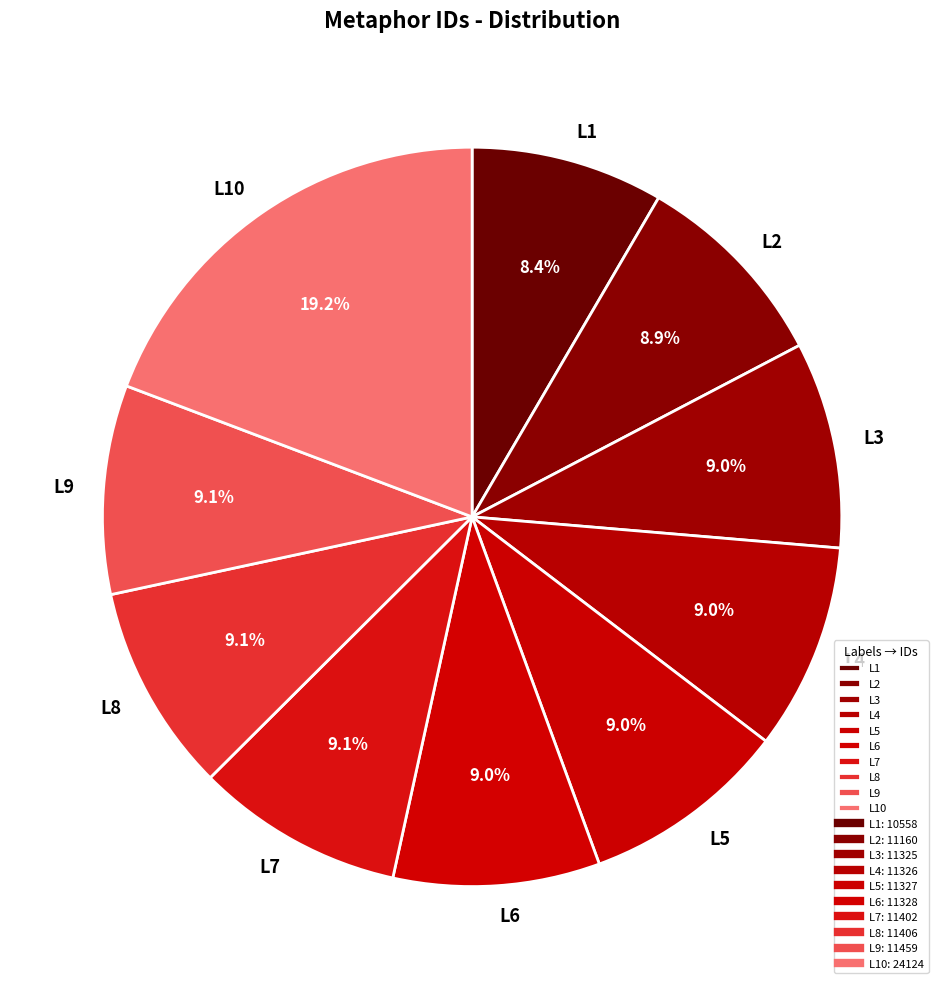

Which category has the biggest portion of the pie?

L10